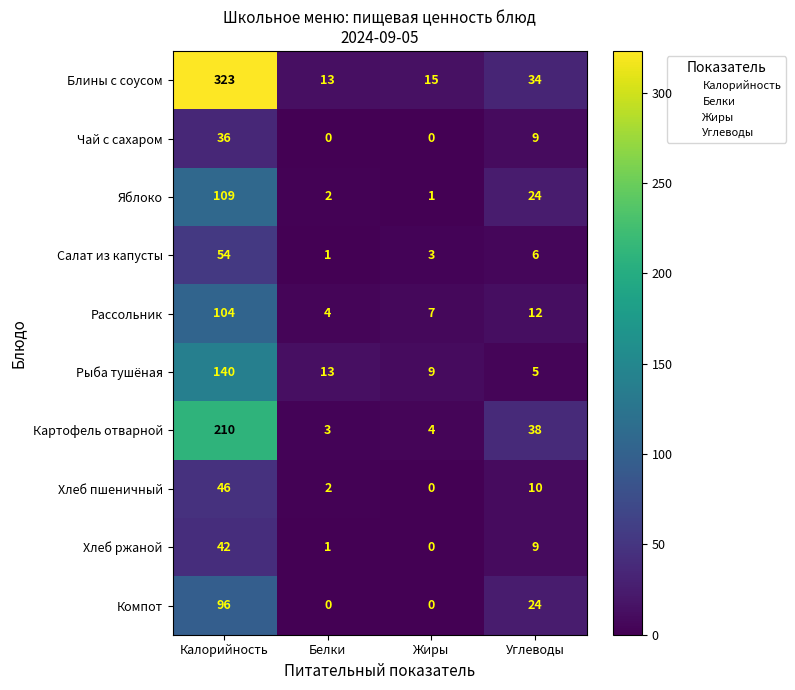

How many data points in Рыба тушёная are less than 13?

2